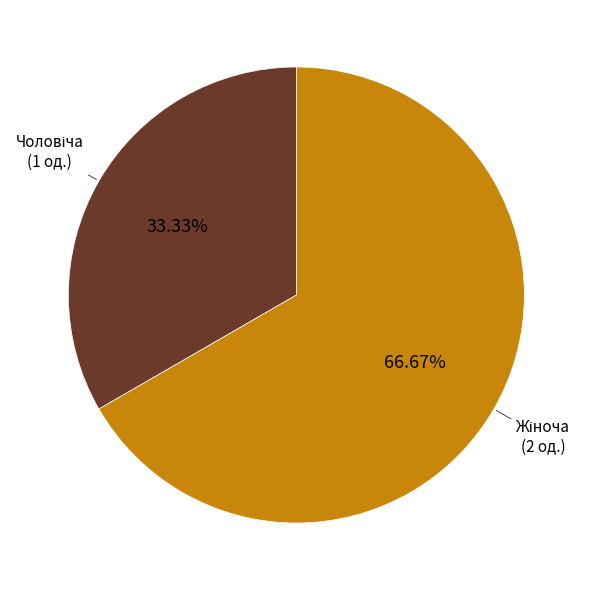

Does any single category account for the majority?

Yes